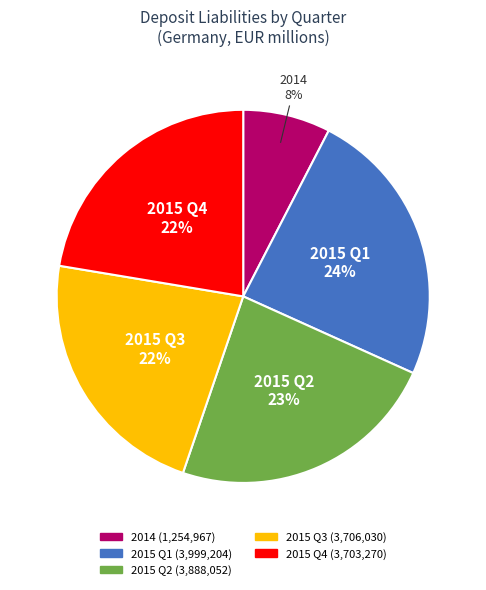

To the nearest percent, what is the average slice percentage?

20%